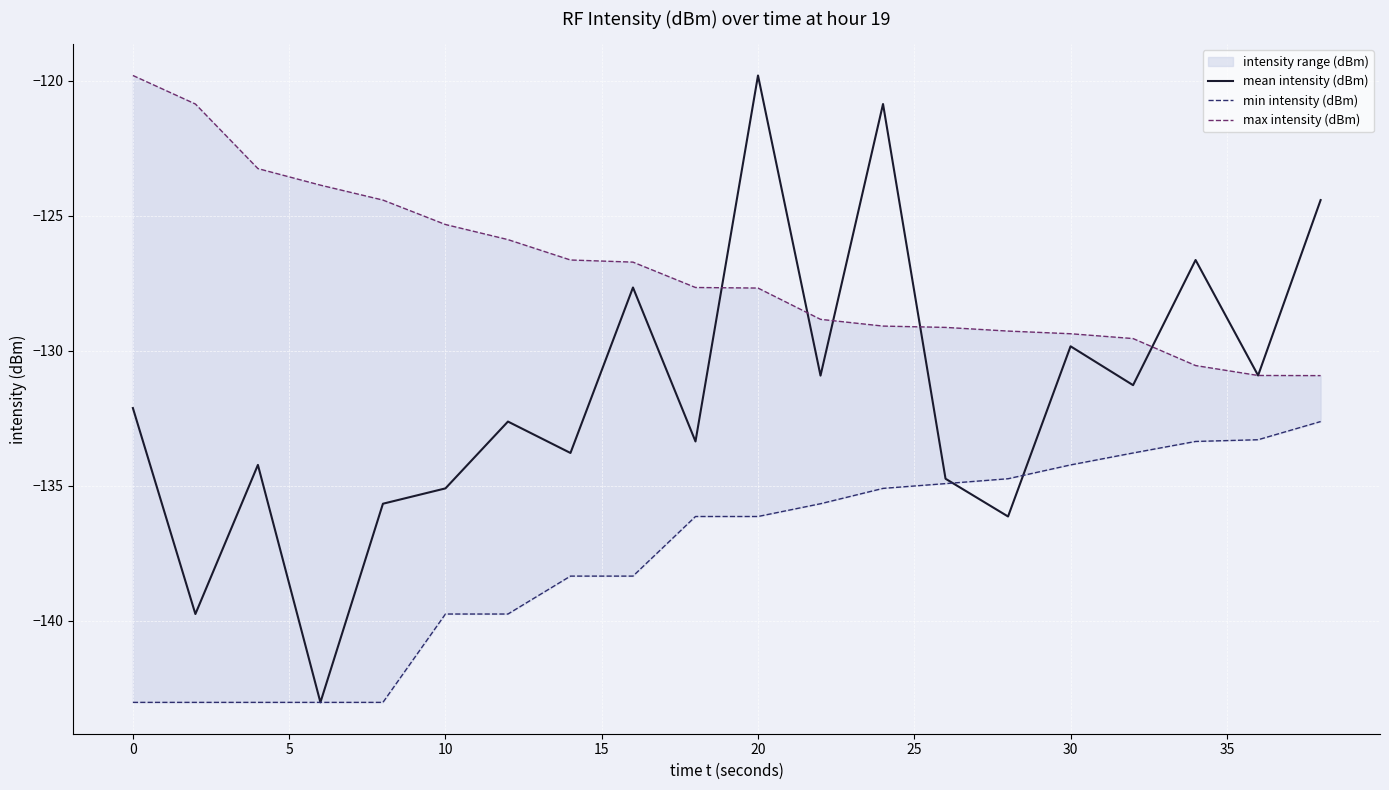

Which category has the highest value in the mean intensity (dBm) series?

20